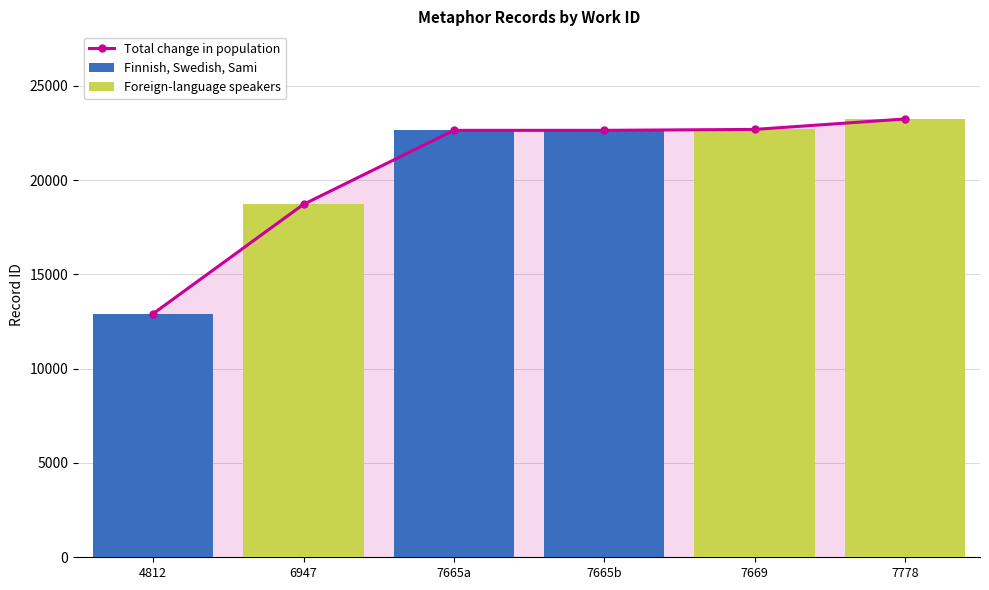

Is the value of Finnish, Swedish, Sami at 4812 greater than the value of Foreign-language speakers at 6947?

No